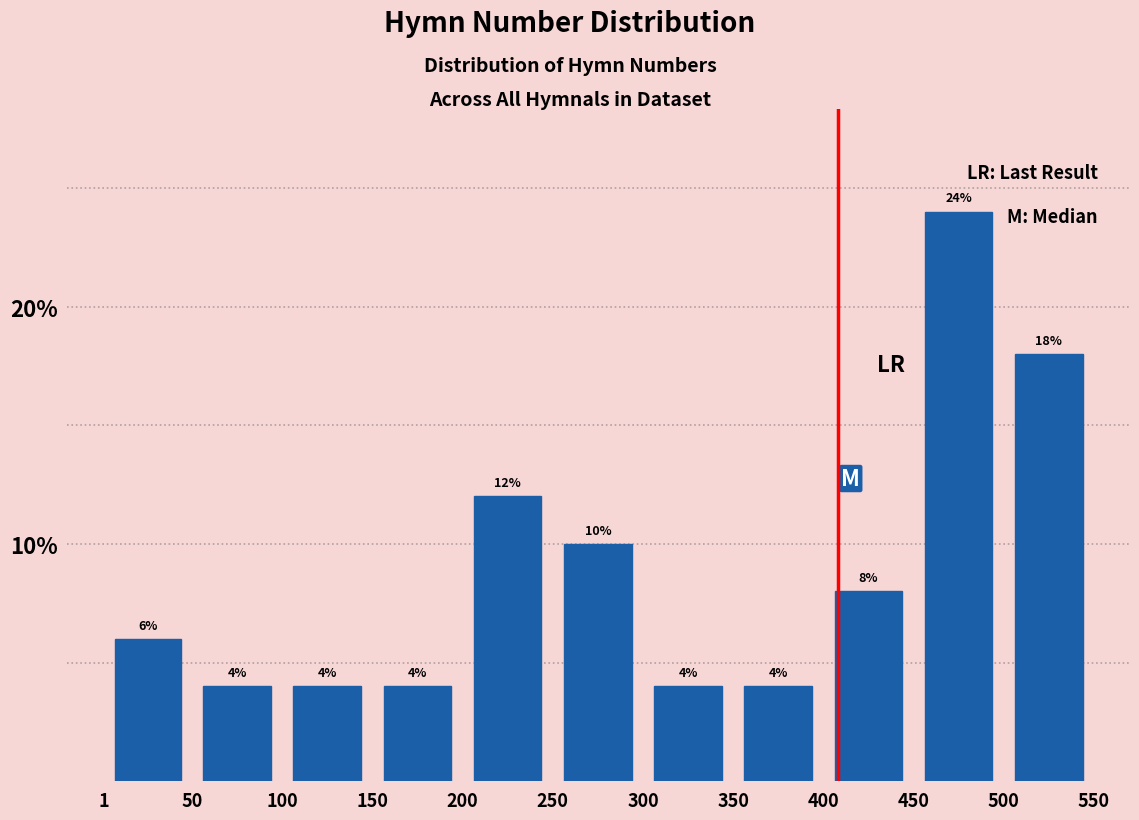

Reading left to right, transcribe this chart: for each bar, give the range it covers on the x-axis and its height.

1 to 50: 6
50 to 100: 4
100 to 150: 4
150 to 200: 4
200 to 250: 12
250 to 300: 10
300 to 350: 4
350 to 400: 4
400 to 450: 8
450 to 500: 24
500 to 550: 18